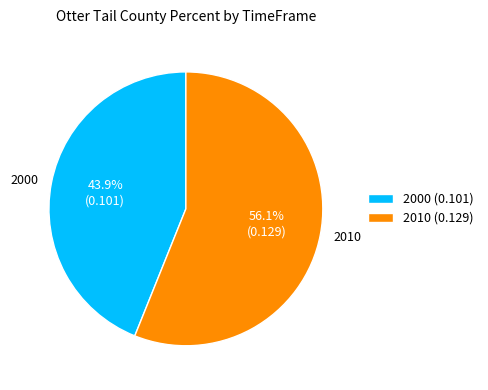

Combined, do 2000 and 2010 account for over 50%?

Yes